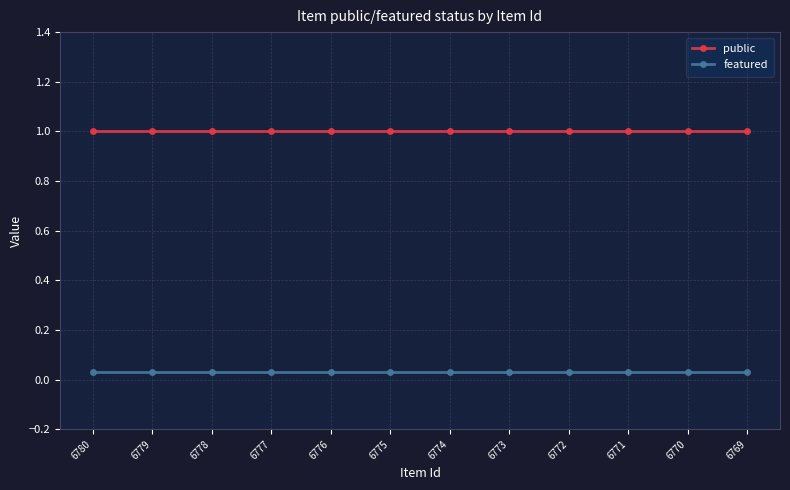

The public series shows 1.0 at 6779. True or false?

True